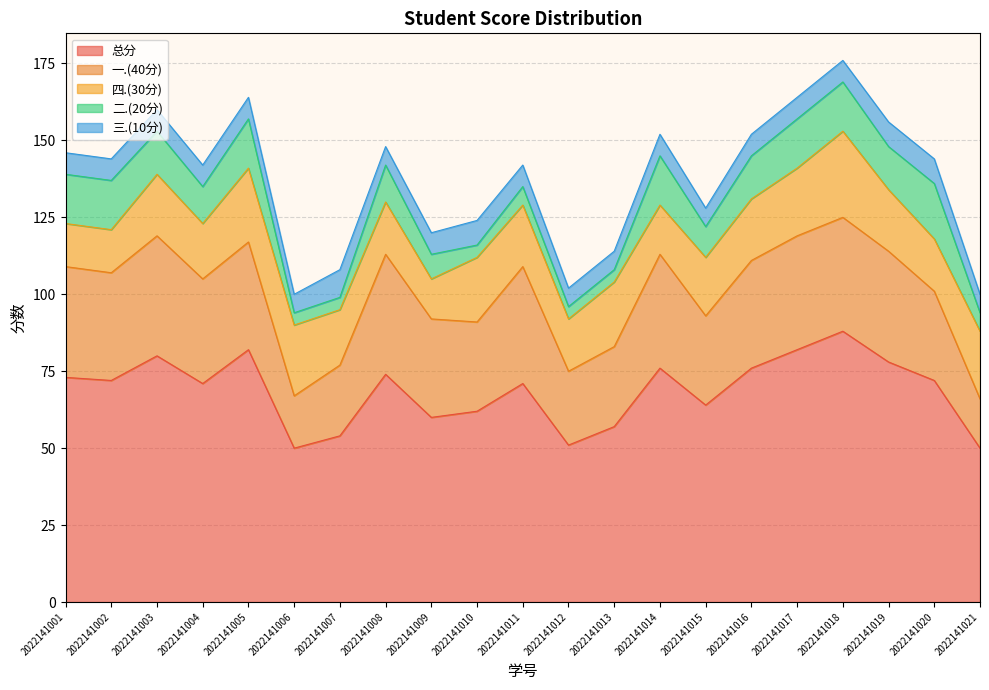

How many interior local peaks does the 总分 series have?

6